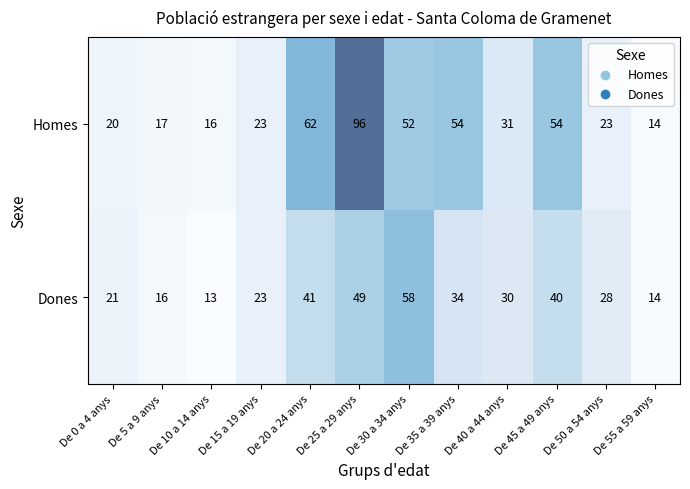

What is the difference between the Homes values at De 55 a 59 anys and De 25 a 29 anys?

82